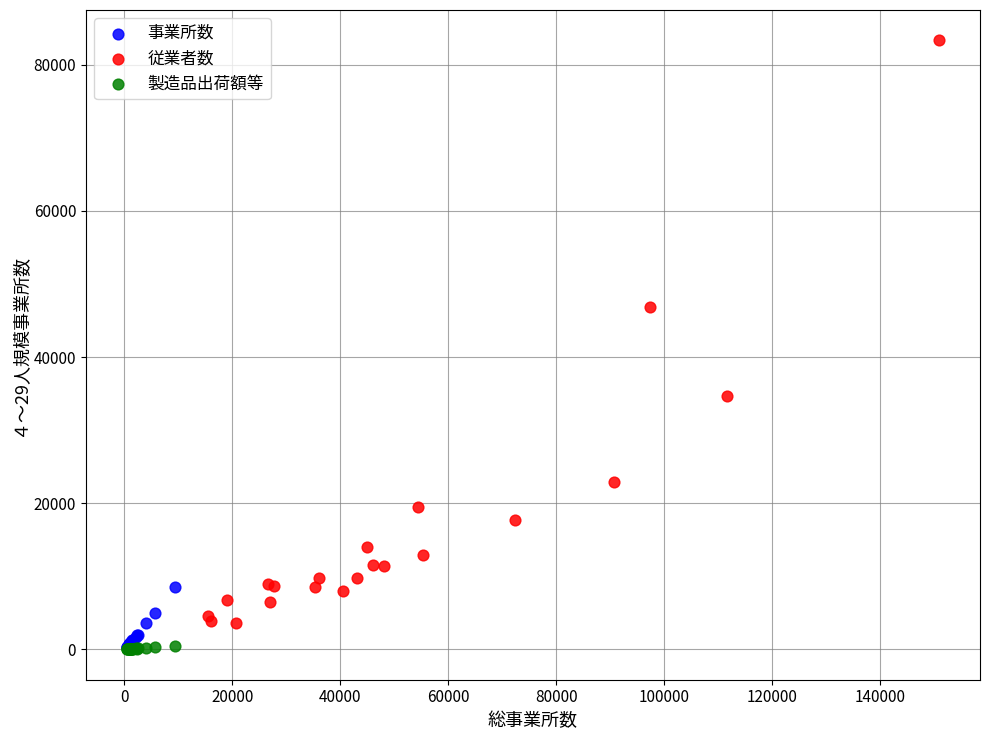

Which series has the largest Y range (max minus min)?

従業者数